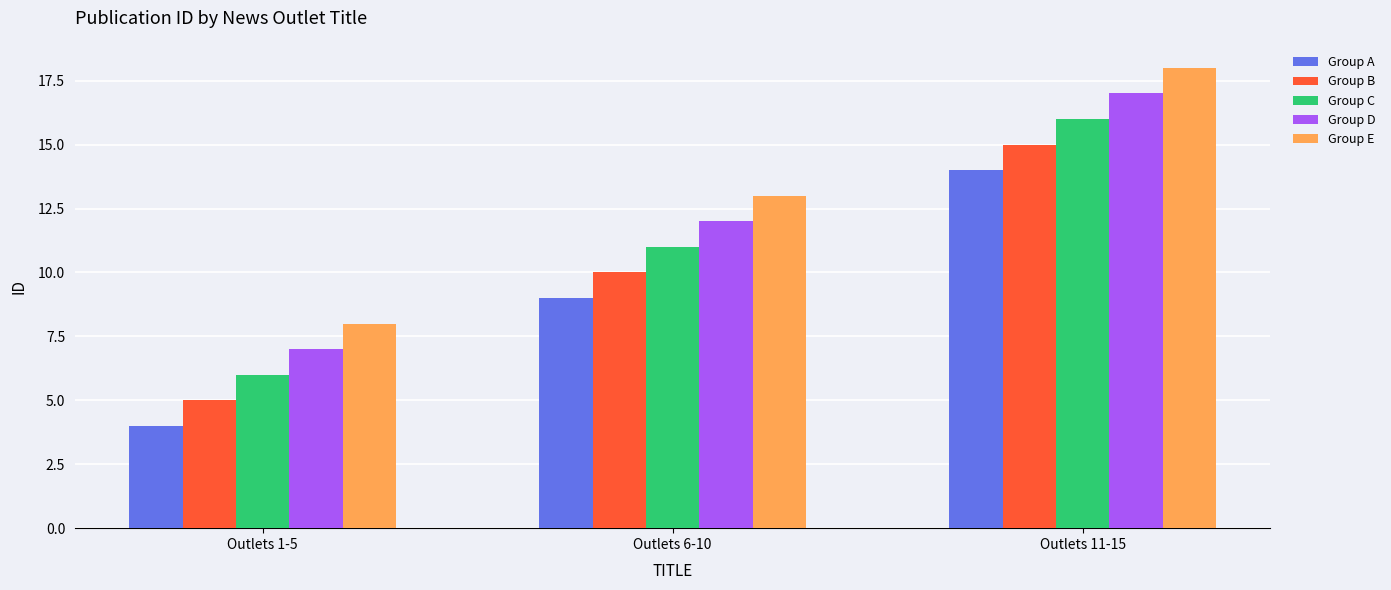

How many data points in Group A are less than 9?

1